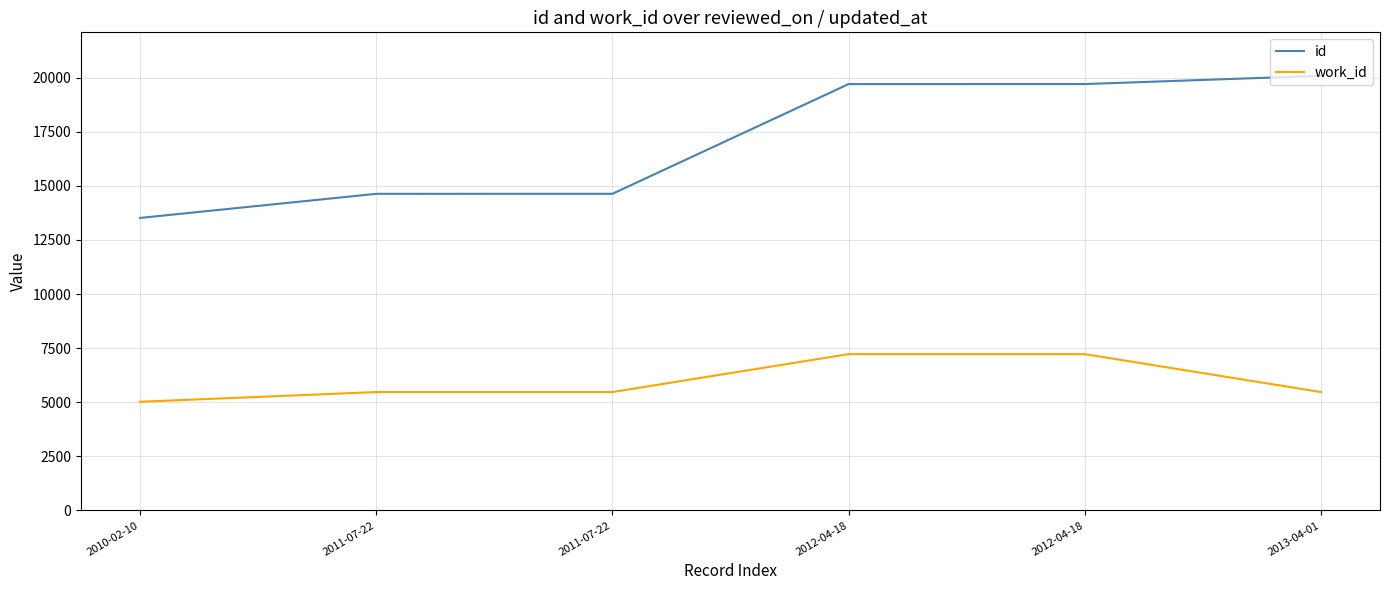

How many values in the work_id series are below 5471?

1